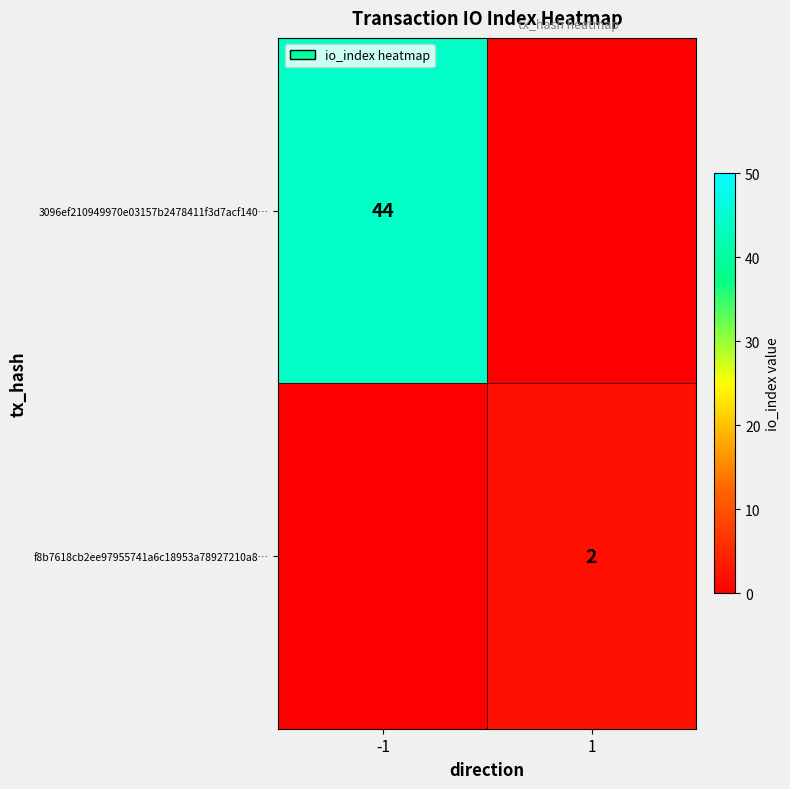

At which category is the sum across all series the highest?

-1